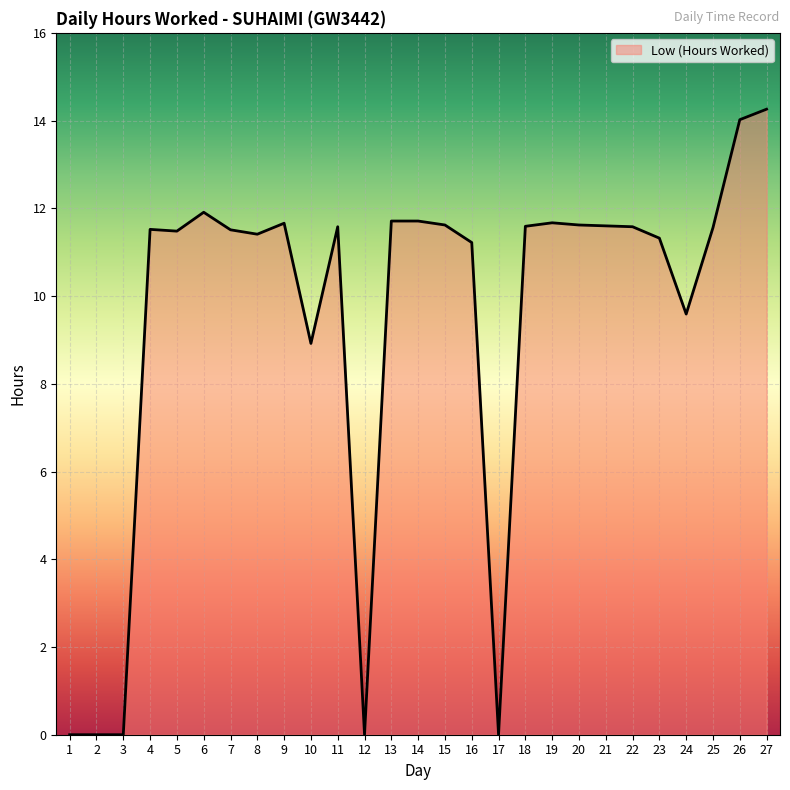

How many series are shown in this chart?

1